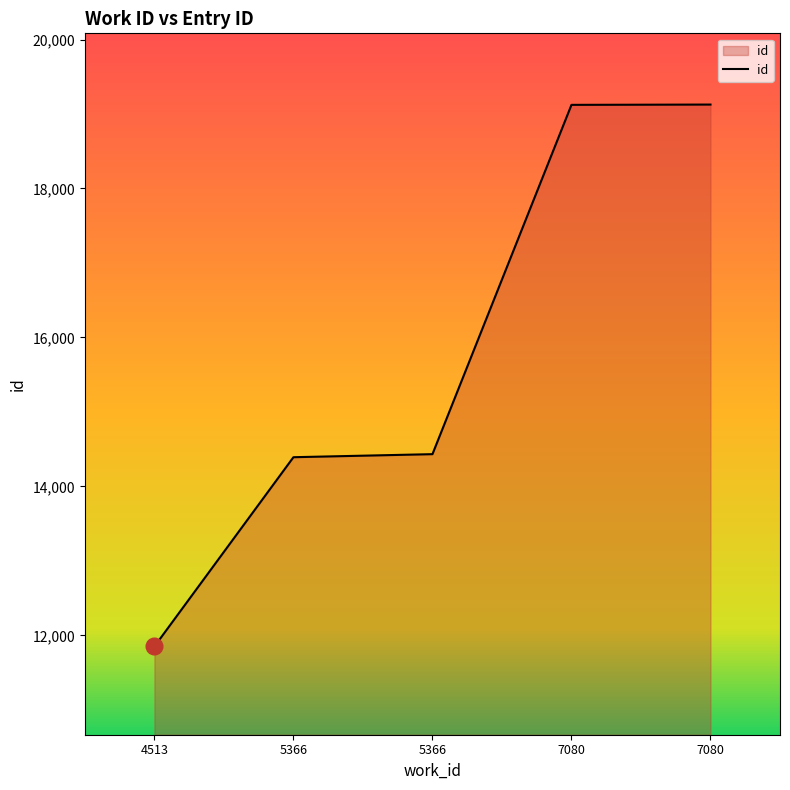

What is the difference between the second highest and second lowest values?

4731